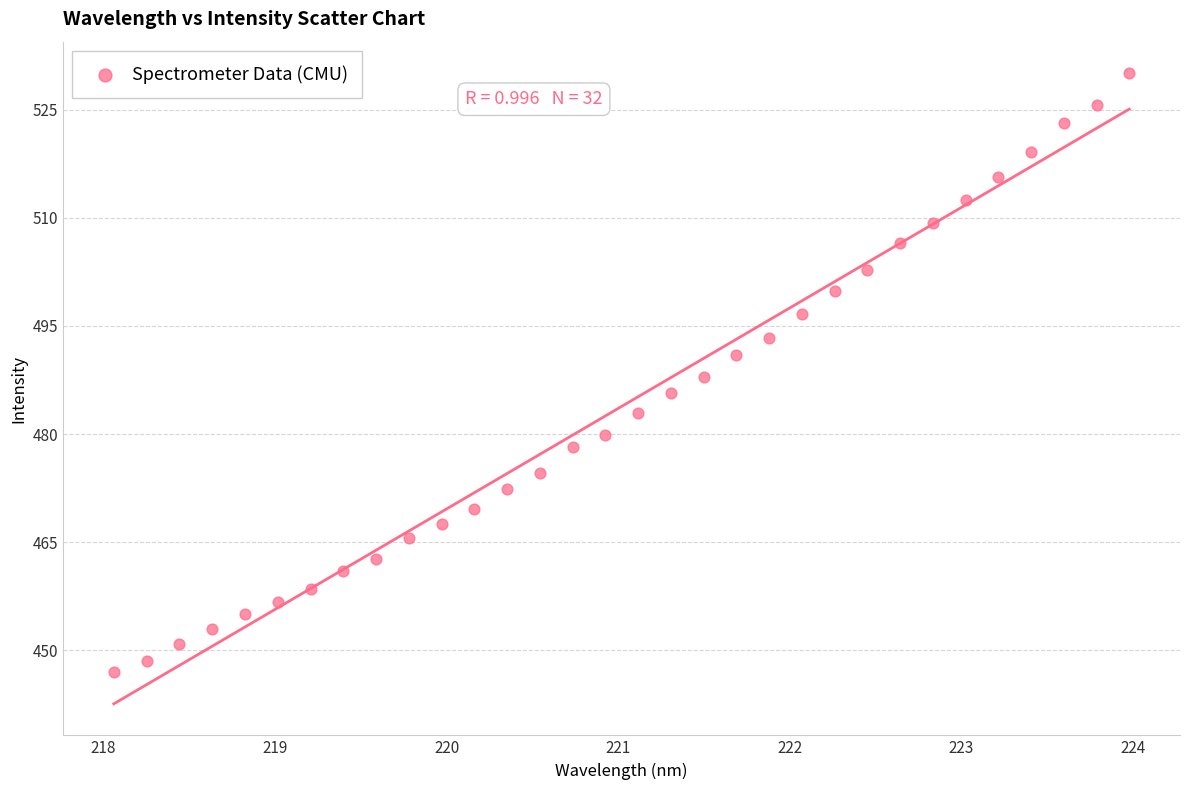

What is the range of Y values (max minus min)?

83.2